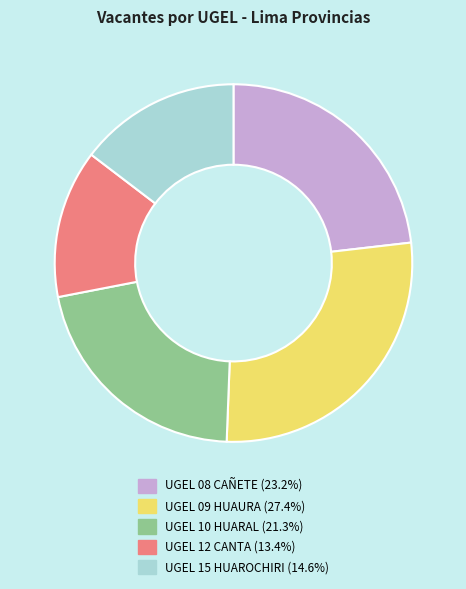

The UGEL 08 CAÑETE slice represents 23% of the pie. True or false?

True